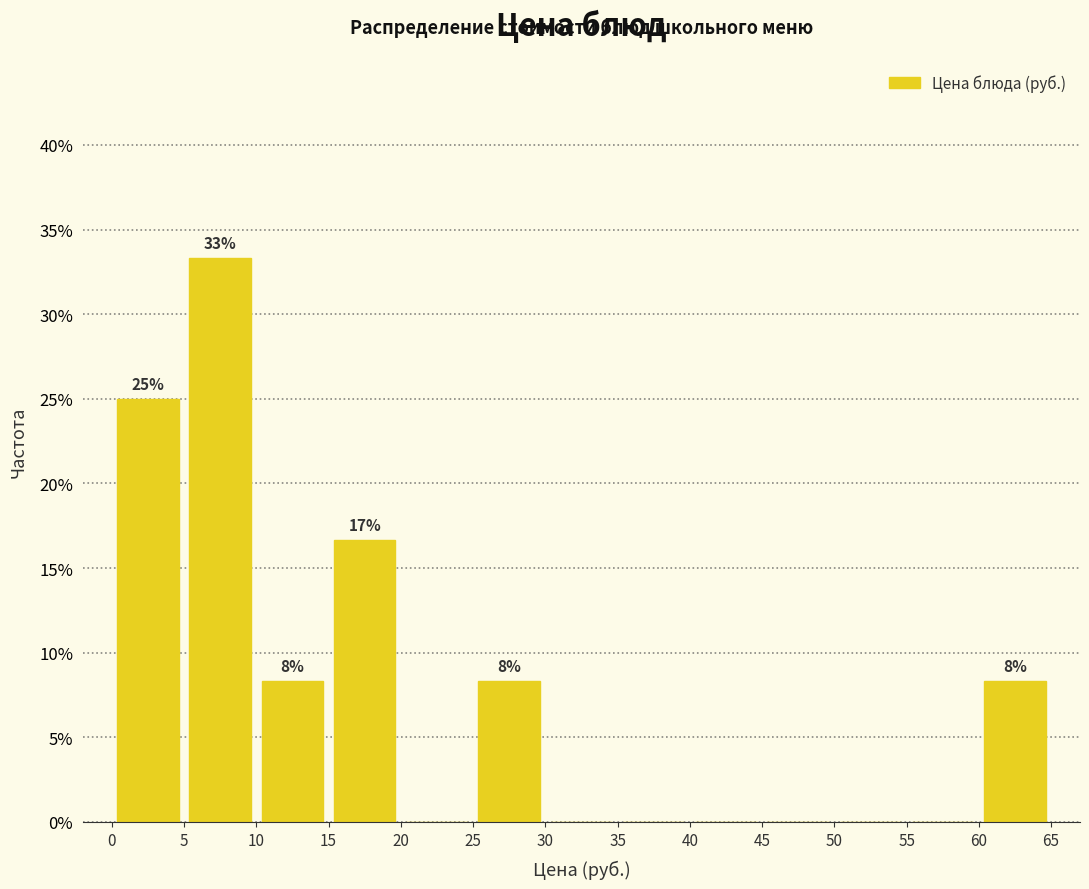

Which range on the x-axis has the tallest bar?

5 to 10